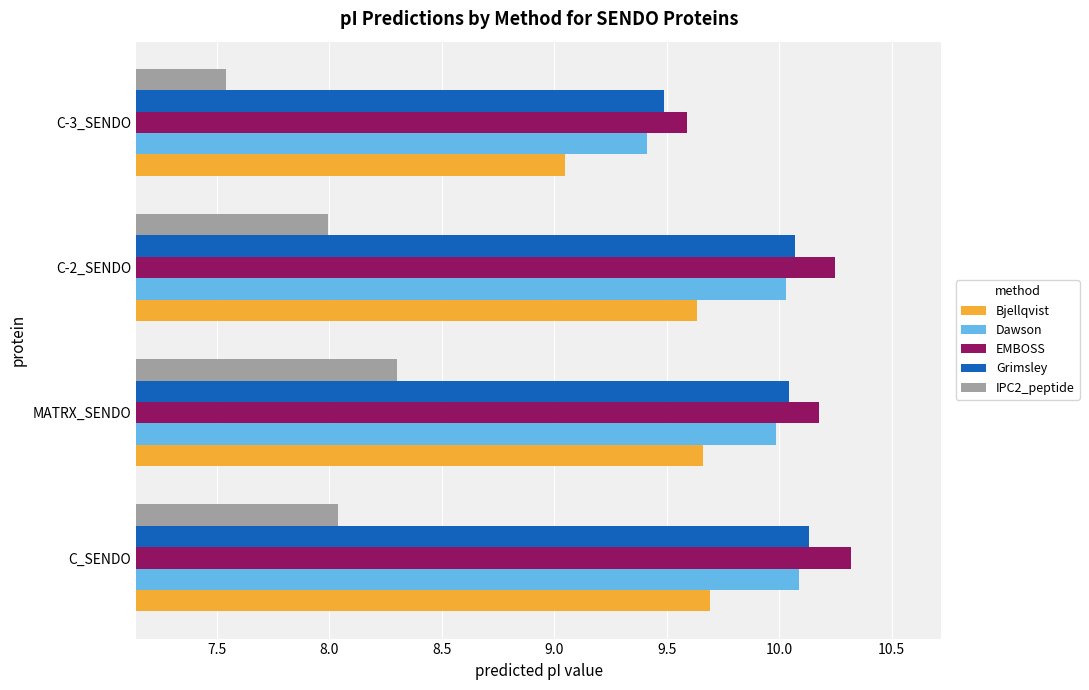

True or false: IPC2_peptide has a value of 8.0 at C-2_SENDO.

True